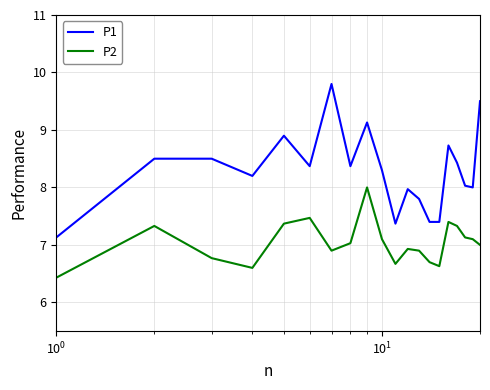

What is the difference between the maximum and minimum values in the P1 series?

2.7